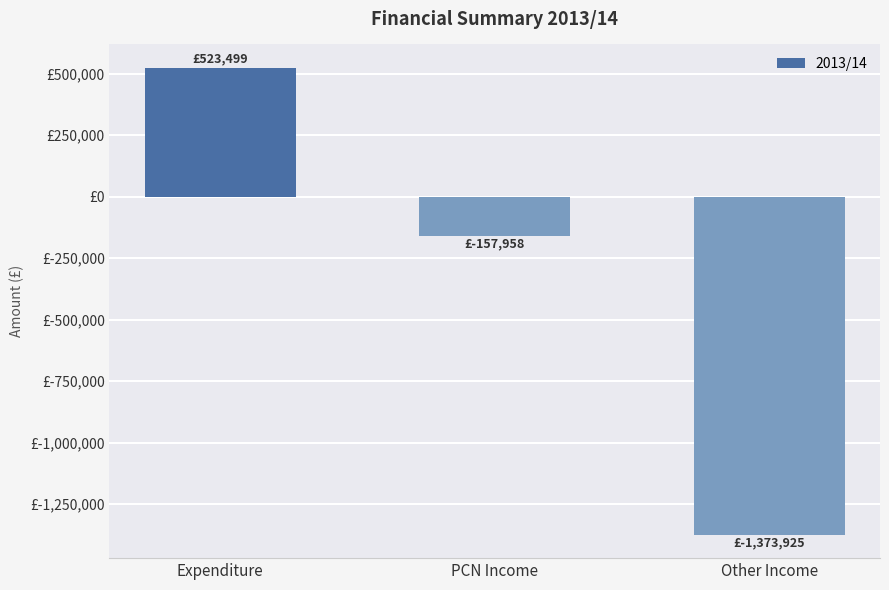

Which has a higher value, PCN Income or Other Income?

PCN Income